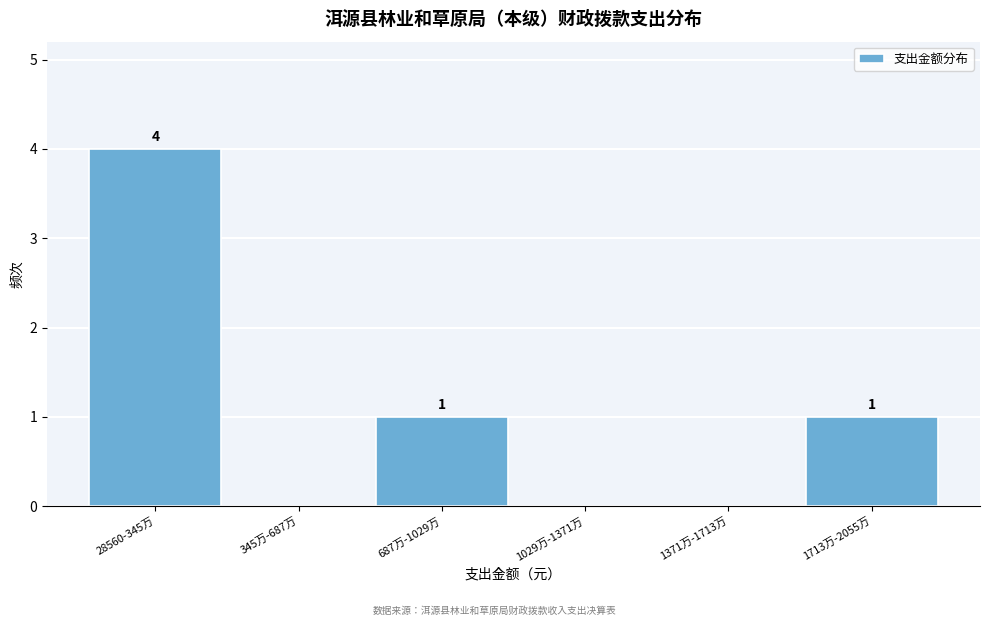

Reading left to right, extract all data points from this chart.

28560-345万=4	345万-687万=0	687万-1029万=1	1029万-1371万=0	1371万-1713万=0	1713万-2055万=1